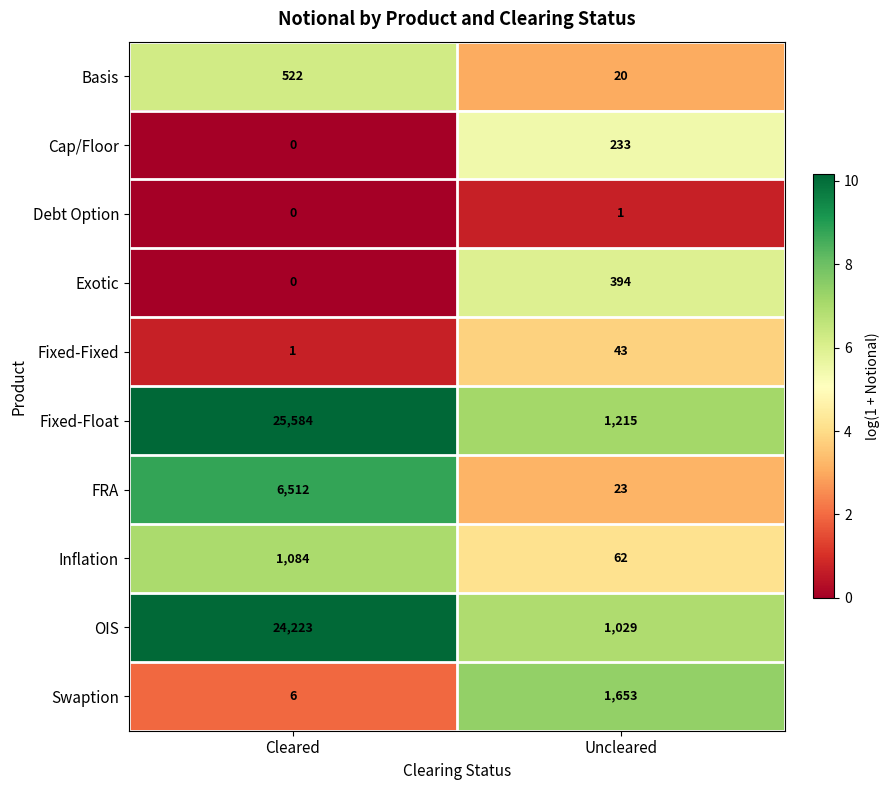

What is the maximum value shown in the chart?

25584